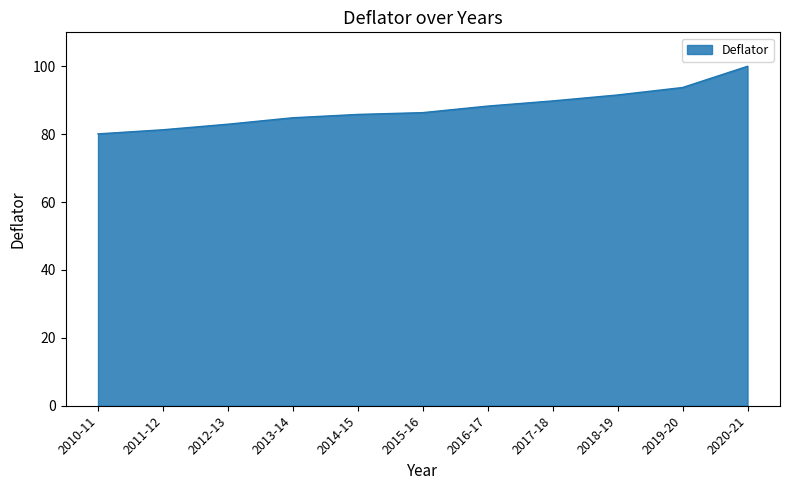

Which has a higher value, 2016-17 or 2013-14?

2016-17